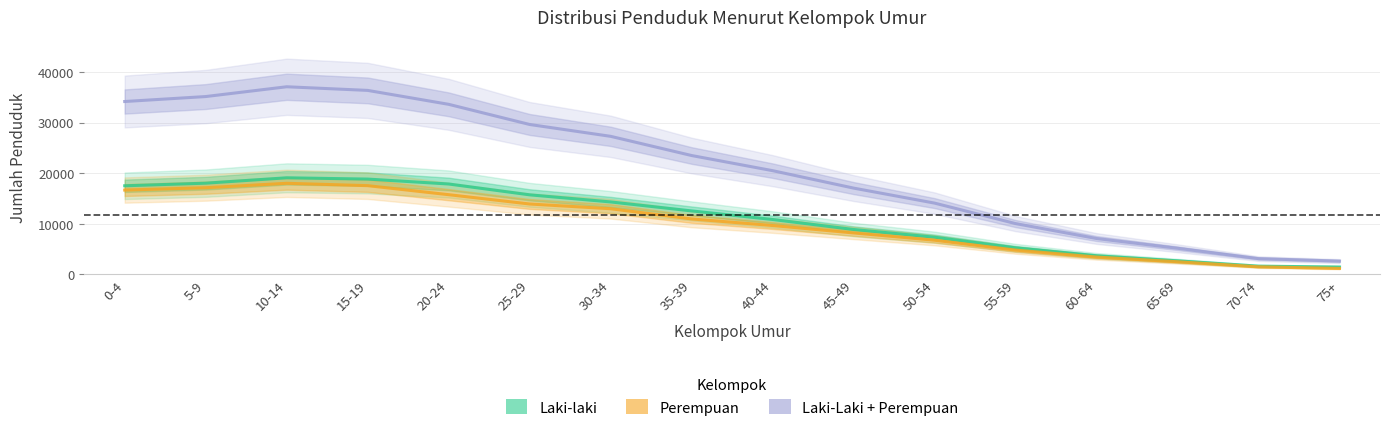

At which category does the chart reach its peak across all series?

10-14